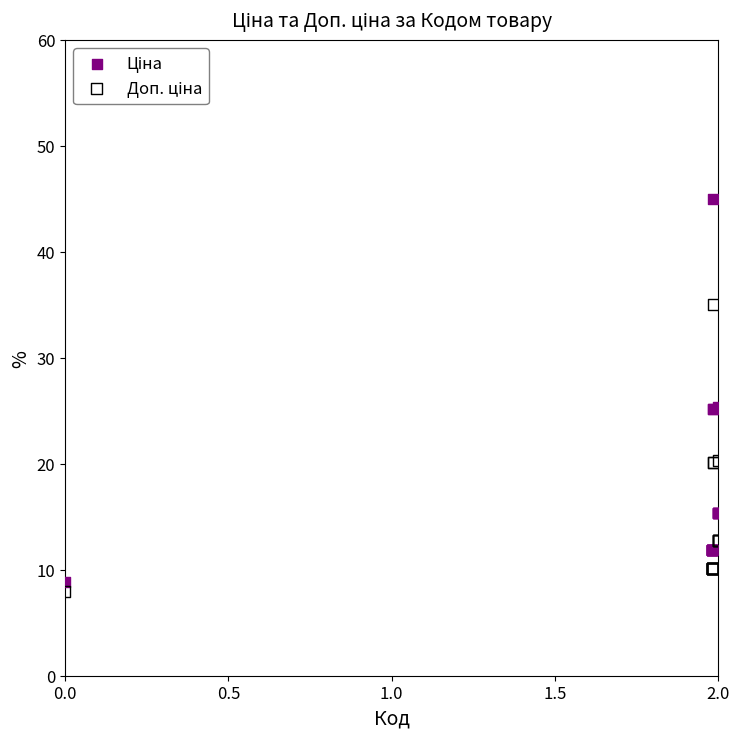

What is the X range (max minus min) for the scatter plot?

2.0